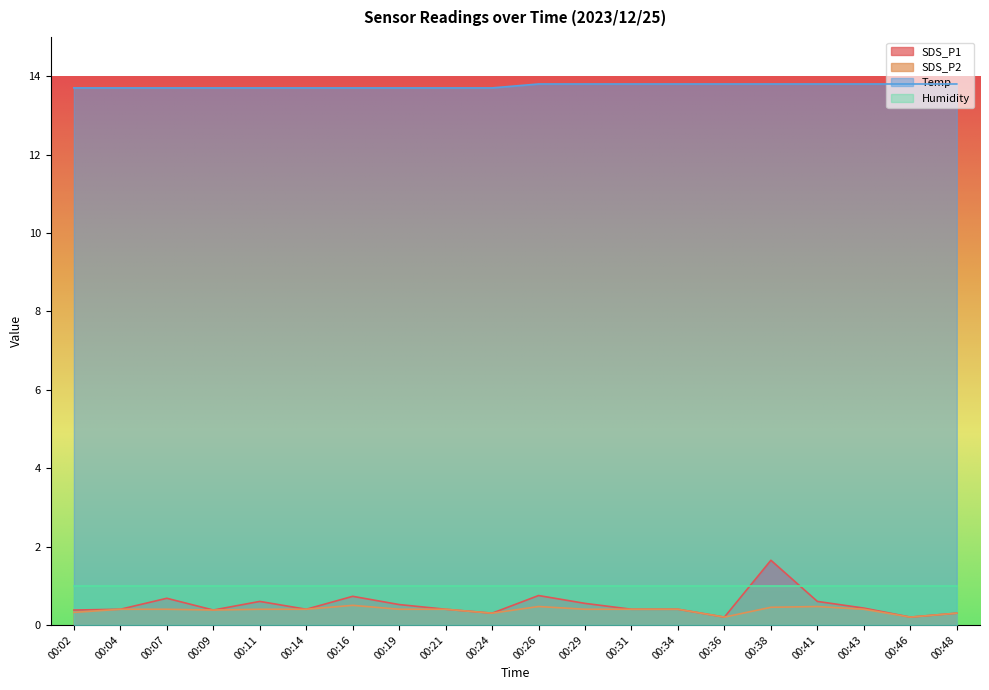

What is the difference between the second highest and second lowest values in the SDS_P2 series?

0.3